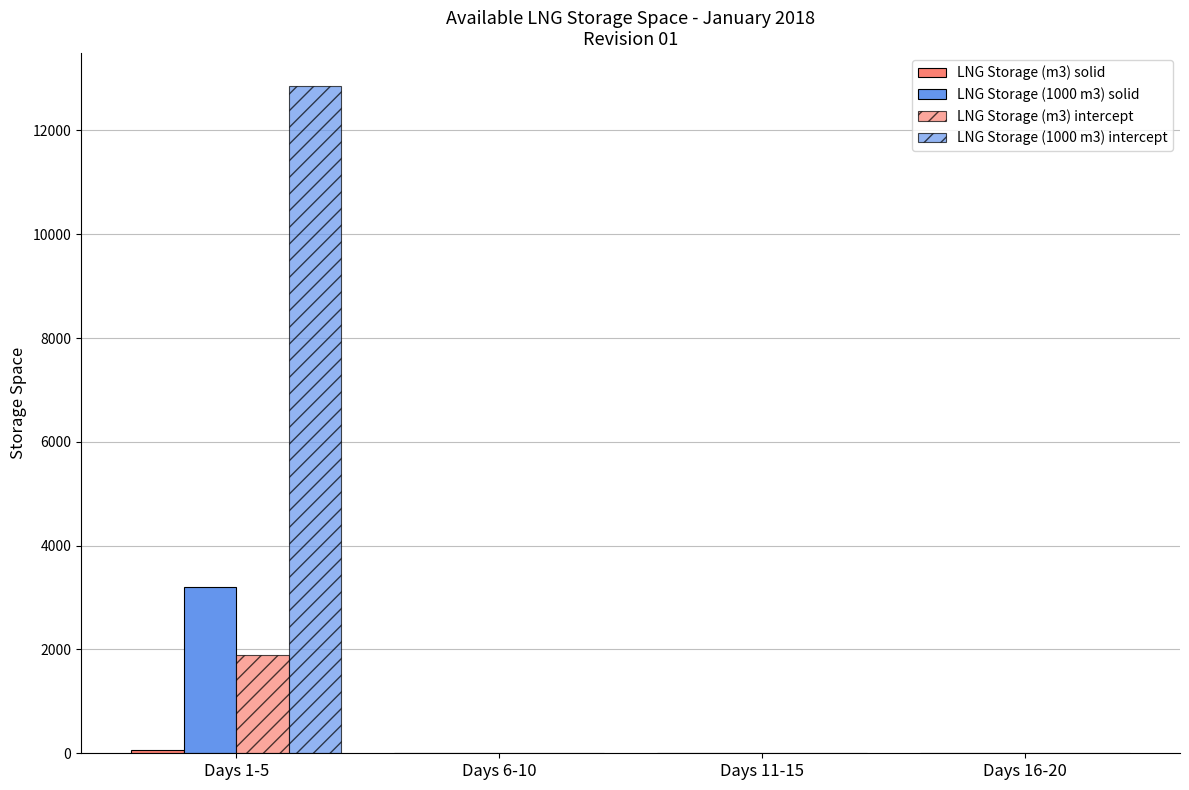

Is it true that LNG Storage (1000 m3) intercept equals 0.0 at Days 16-20?

True